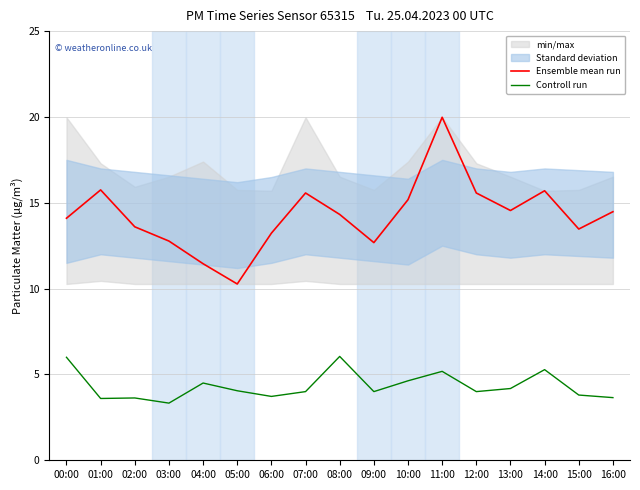

Which category has the highest value in the Ensemble mean run series?

11:00